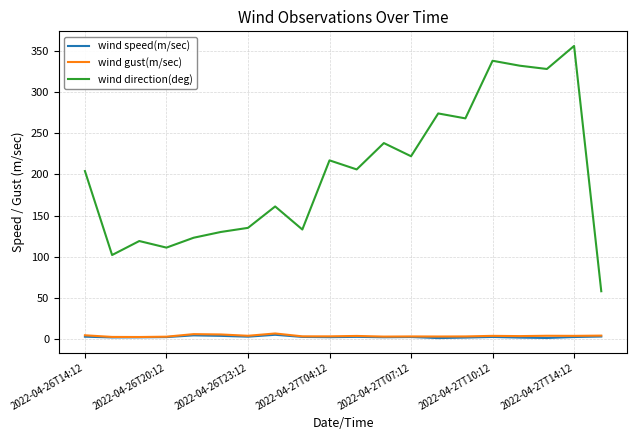

What is the average value of the wind gust(m/sec) series?

3.8